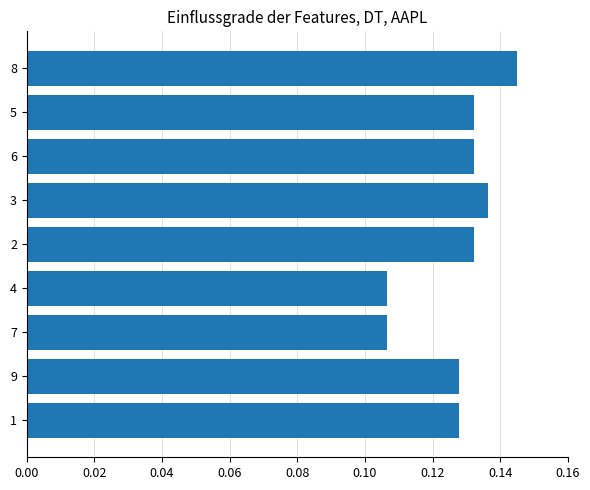

Does the chart contain any negative values?

No